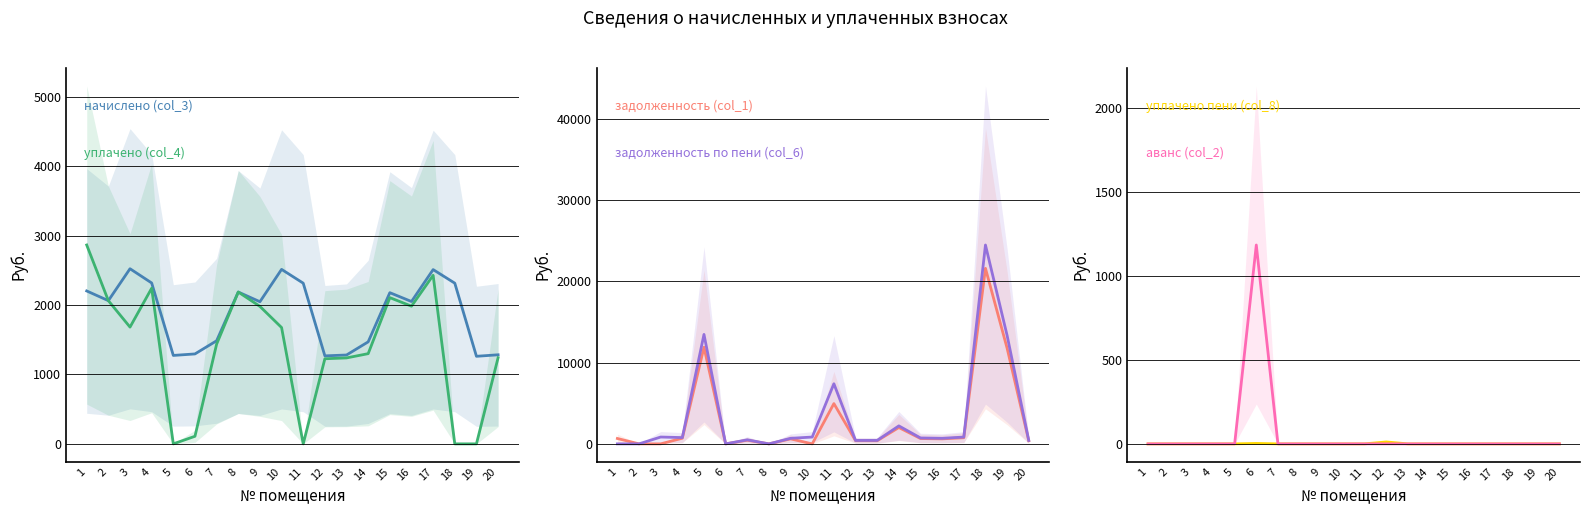

How many series are shown in this chart?

6